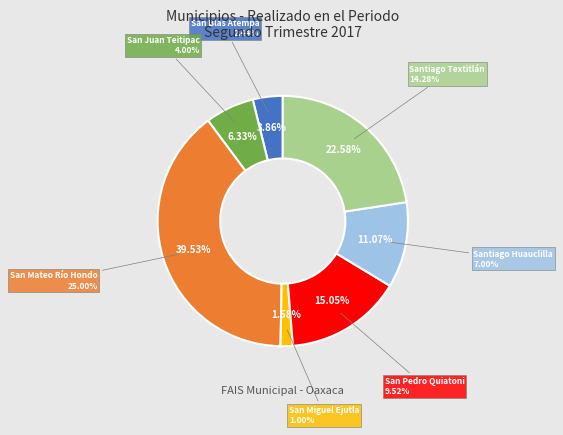

True or false: Santiago Huauclilla accounts for 17% of the total.

False